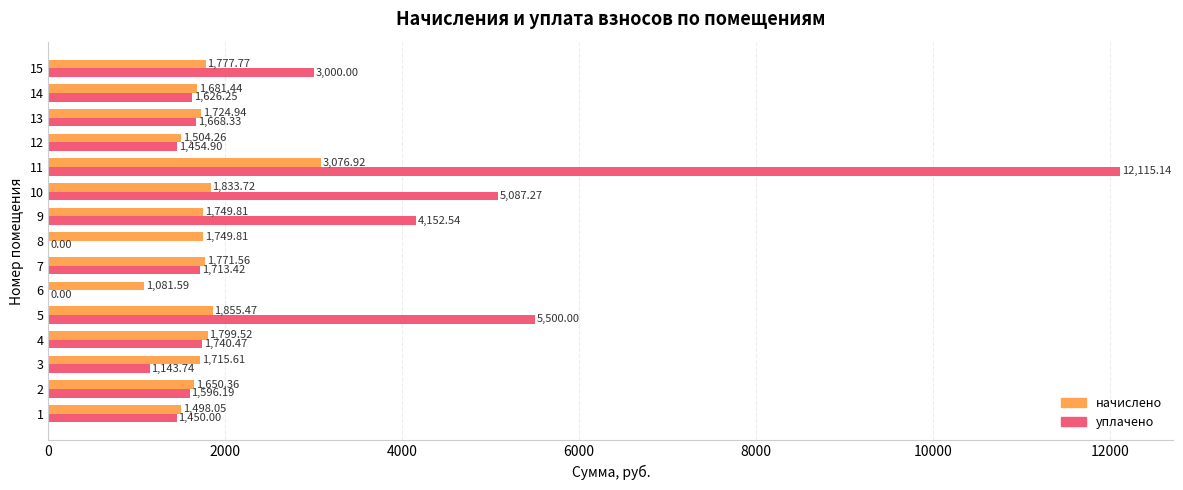

What is the sum of the начислено values at 4 and 12?

3303.8